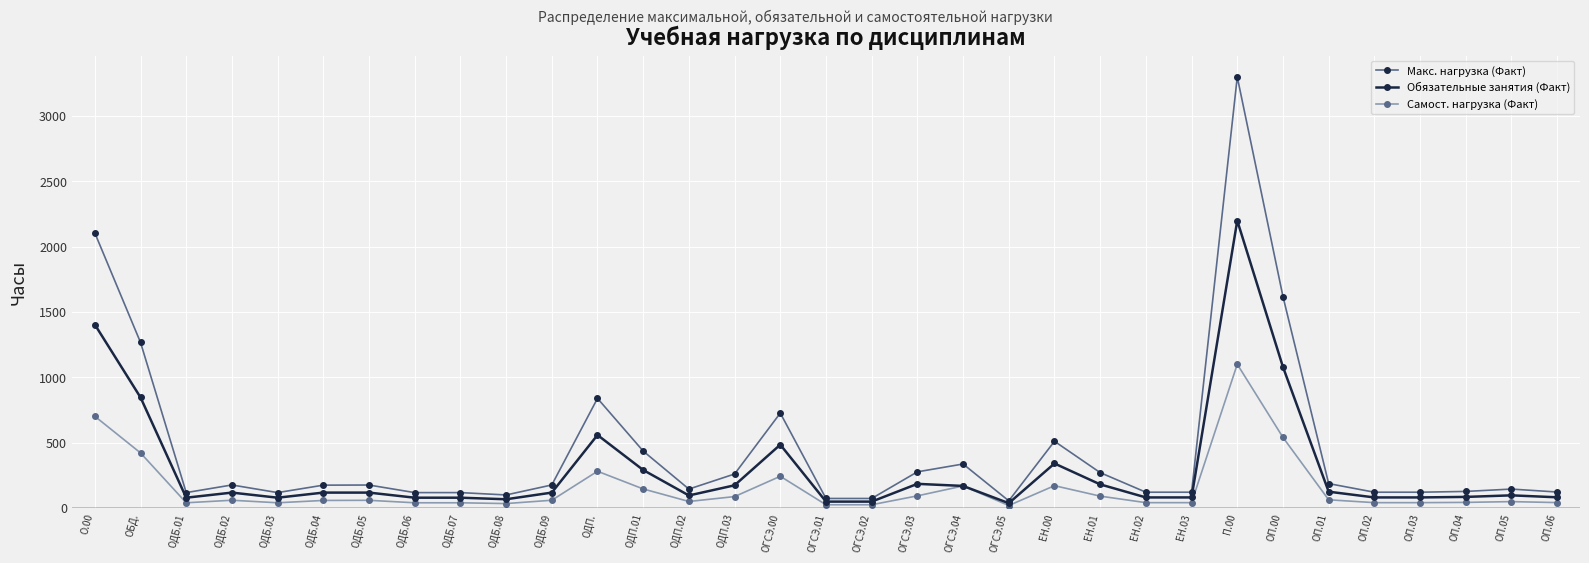

The Самост. нагрузка (Факт) series shows 42.0 at ОП.04. True or false?

True